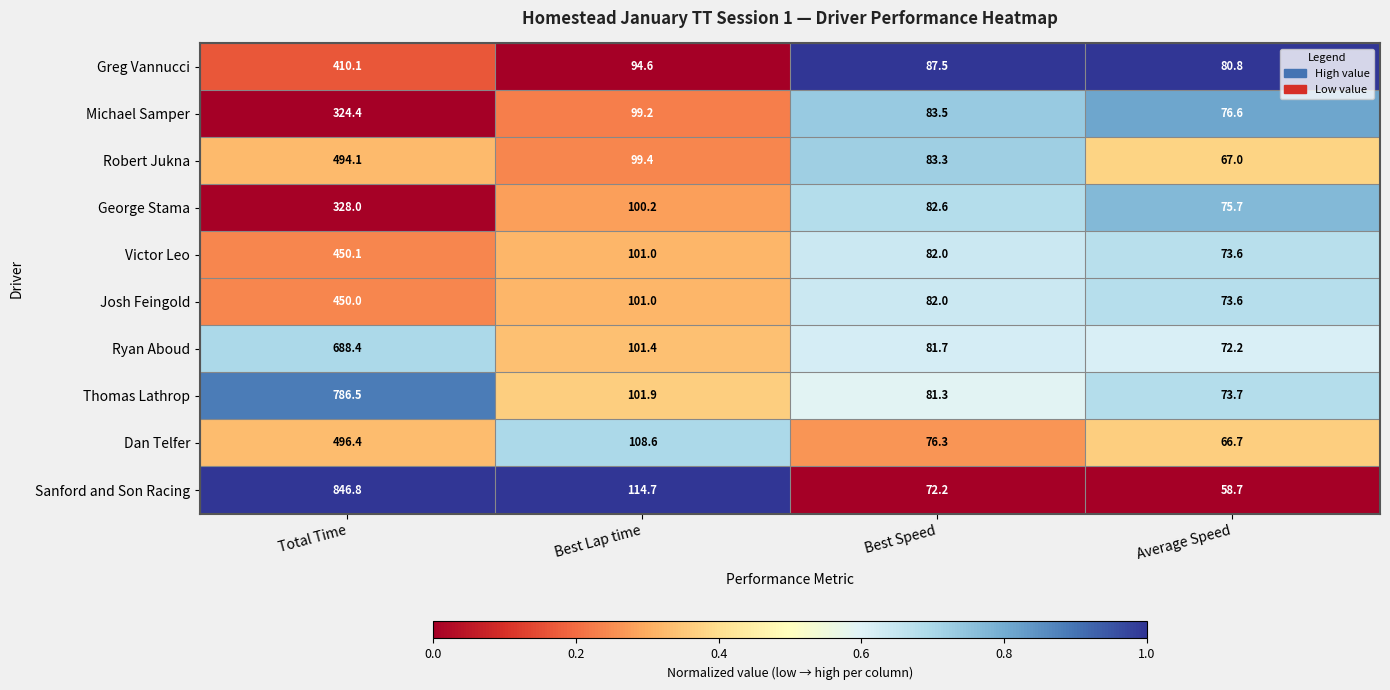

At which label is George Stama closest to 201?

Best Lap time